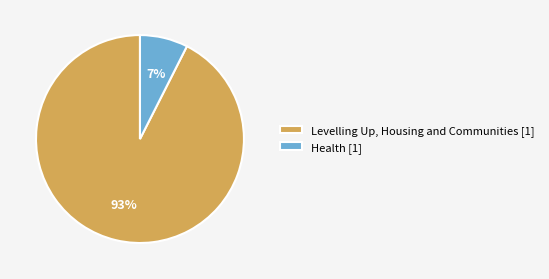

Which has a higher value, Levelling Up, Housing and Communities [1] or Health [1]?

Levelling Up, Housing and Communities [1]